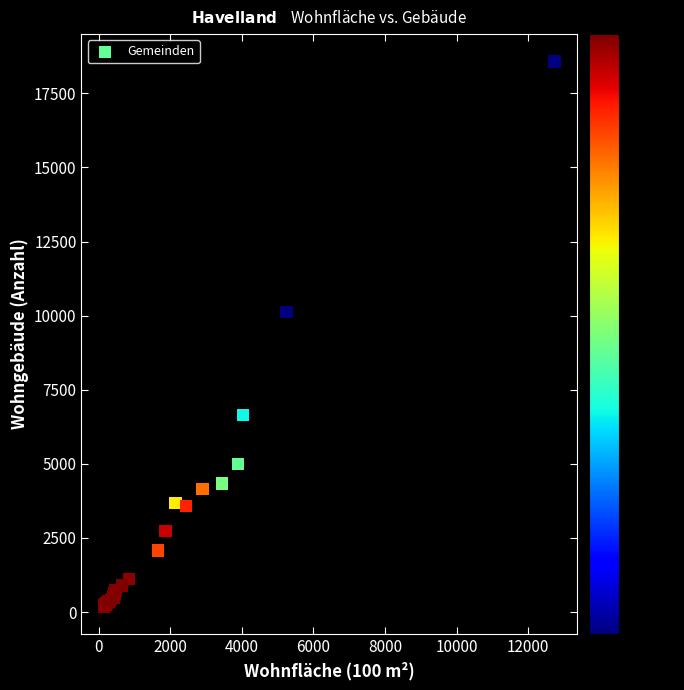

What Y value in the scatter plot is closest to 9378?

10118